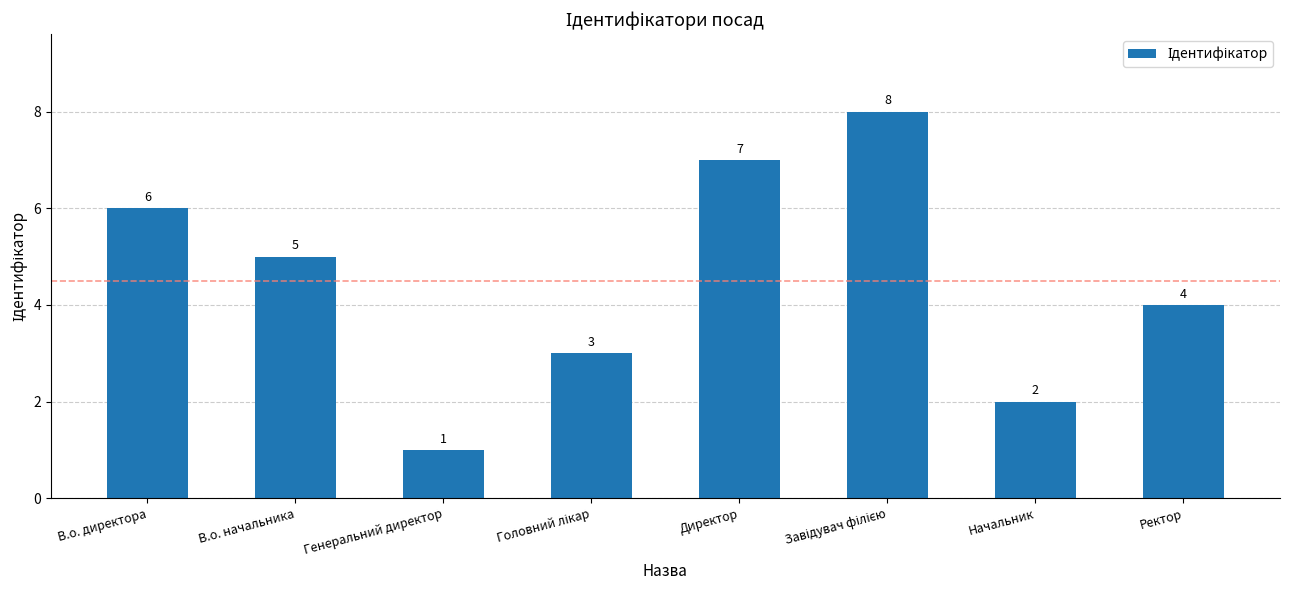

What is the sum of all values?

36